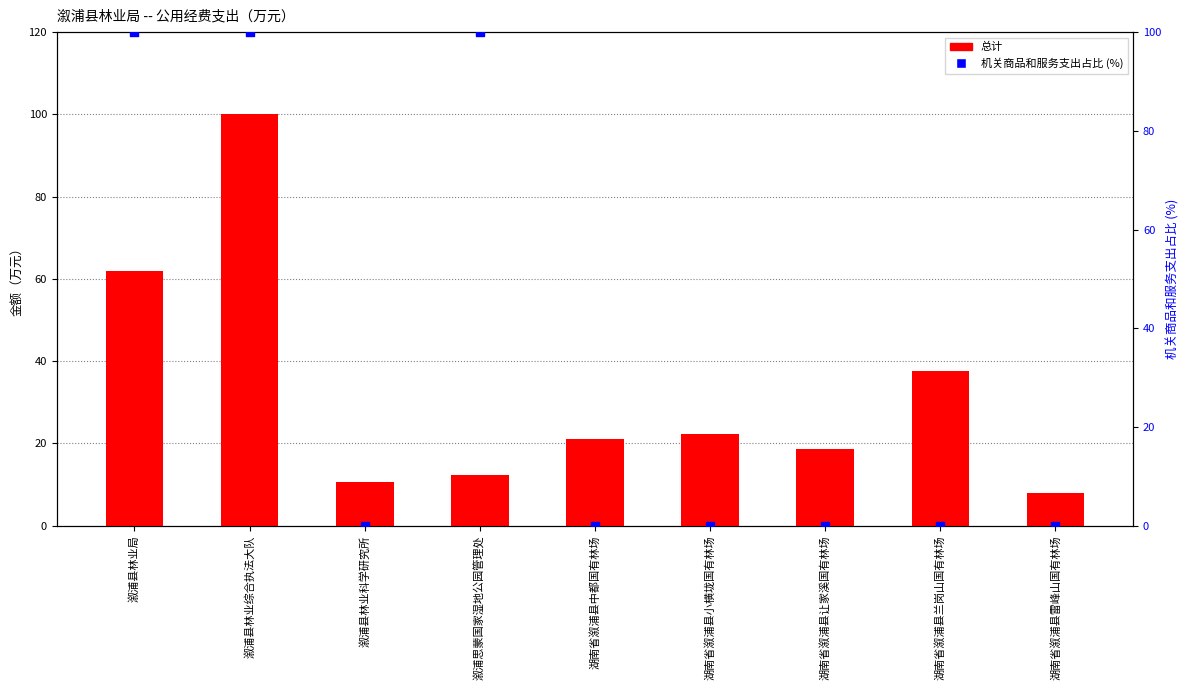

At how many categories does at least one series exceed 96?

3